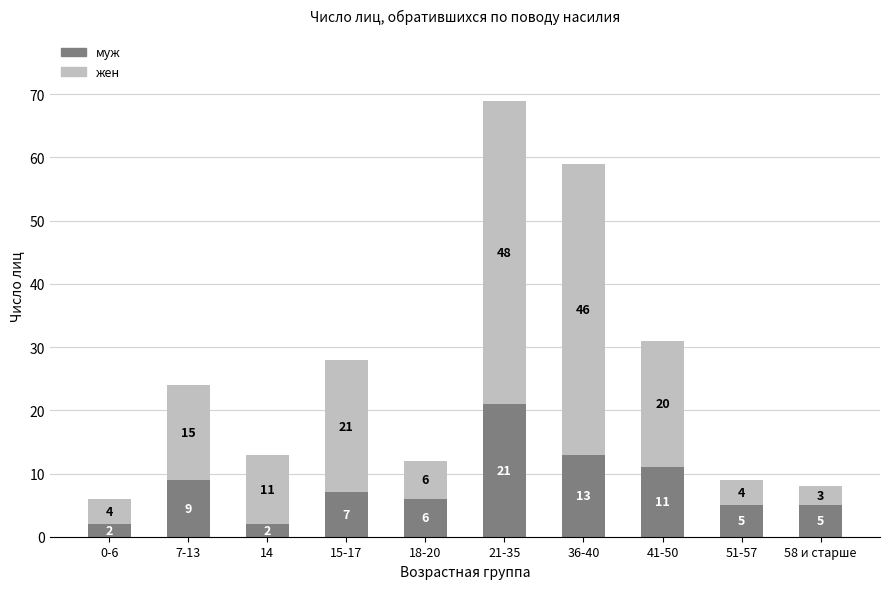

True or false: муж has a value of 13 at 15-17.

False